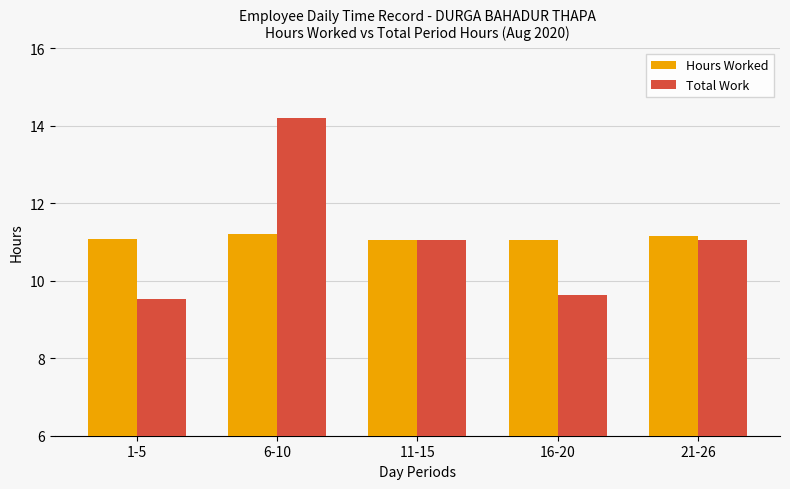

Where does the Total Work series first go above 11?

6-10